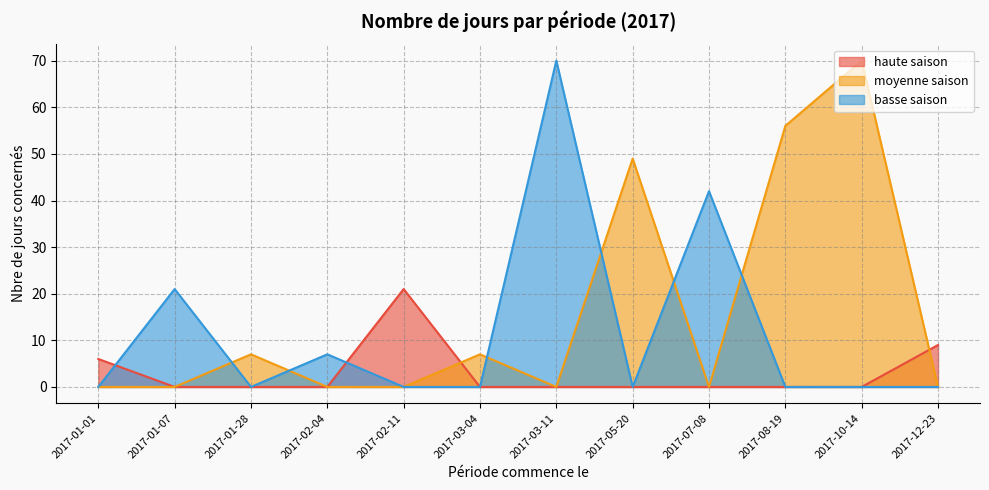

At how many categories does at least one series exceed 18?

7